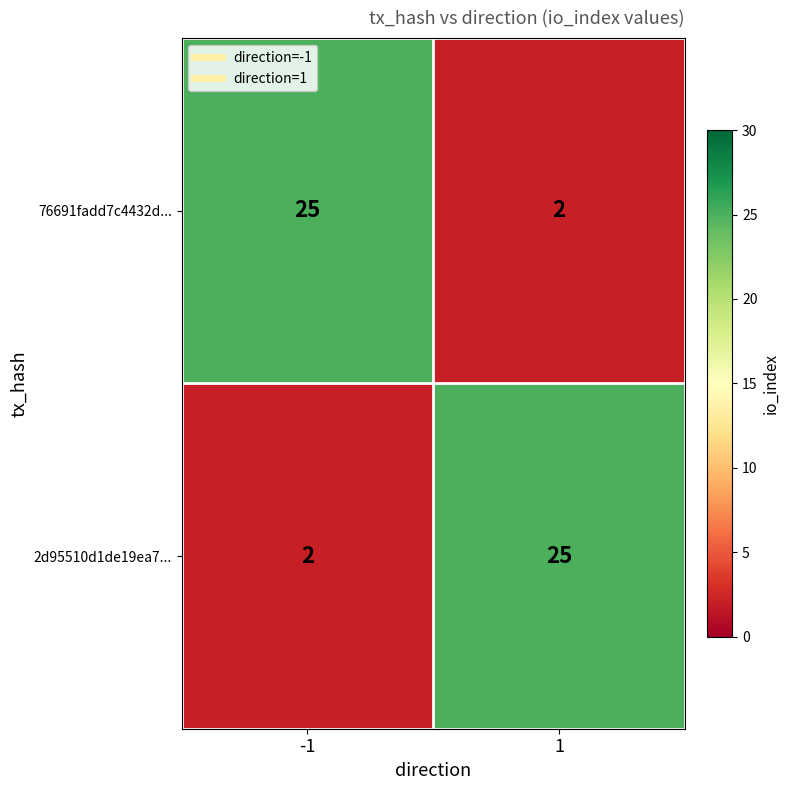

What is the sum of all 76691fadd7c4432d... values?

27